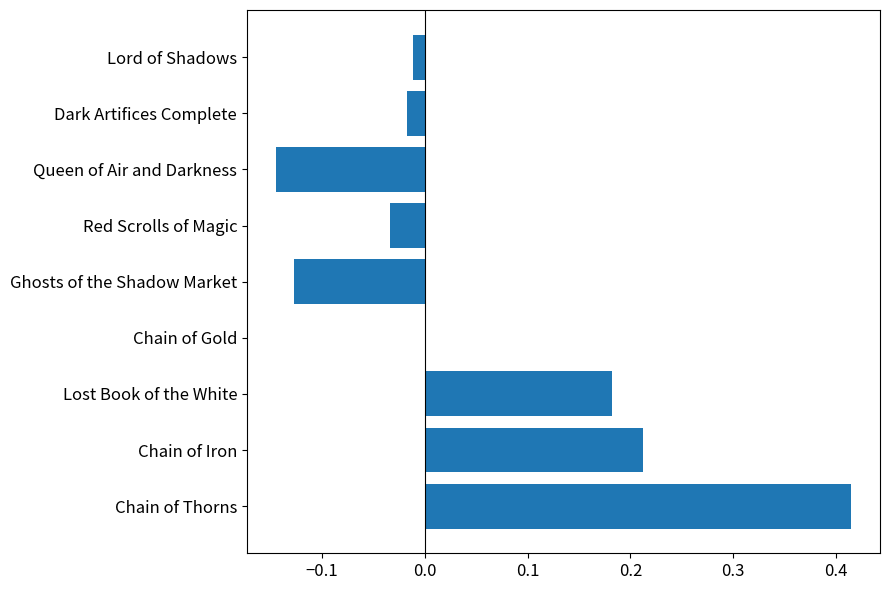

Does the chart contain stacked bars?

No